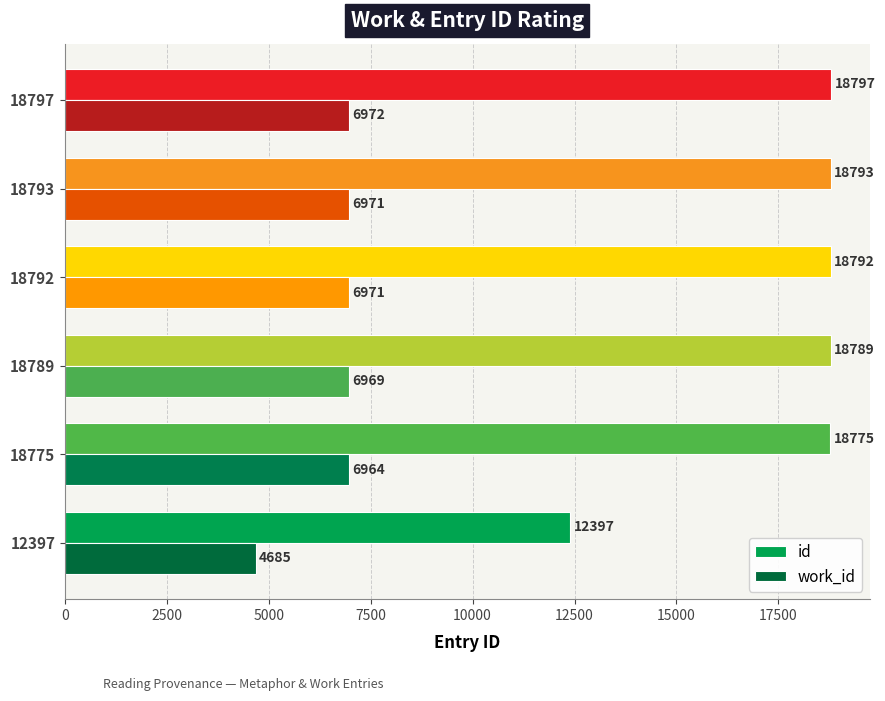

Which series has the largest range (max minus min)?

id